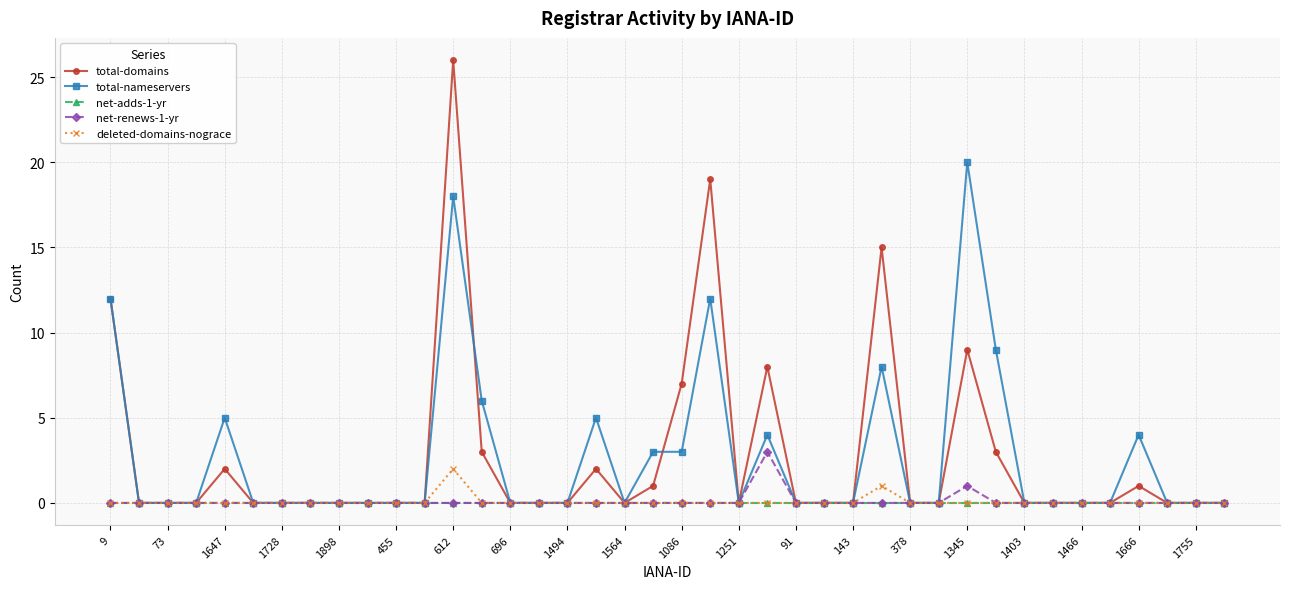

Reading left to right, what are all the values shown in this chart?

total-domains: 12	0	0	0	2	0	0	0	0	0	0	0	26	3	0	0	0	2	0	1	7	19	0	8	0	0	0	15	0	0	9	3	0	0	0	0	1	0	0	0
total-nameservers: 12	0	0	0	5	0	0	0	0	0	0	0	18	6	0	0	0	5	0	3	3	12	0	4	0	0	0	8	0	0	20	9	0	0	0	0	4	0	0	0
net-adds-1-yr: 0	0	0	0	0	0	0	0	0	0	0	0	0	0	0	0	0	0	0	0	0	0	0	0	0	0	0	0	0	0	0	0	0	0	0	0	0	0	0	0
net-renews-1-yr: 0	0	0	0	0	0	0	0	0	0	0	0	0	0	0	0	0	0	0	0	0	0	0	3	0	0	0	0	0	0	1	0	0	0	0	0	0	0	0	0
deleted-domains-nograce: 0	0	0	0	0	0	0	0	0	0	0	0	2	0	0	0	0	0	0	0	0	0	0	0	0	0	0	1	0	0	0	0	0	0	0	0	0	0	0	0